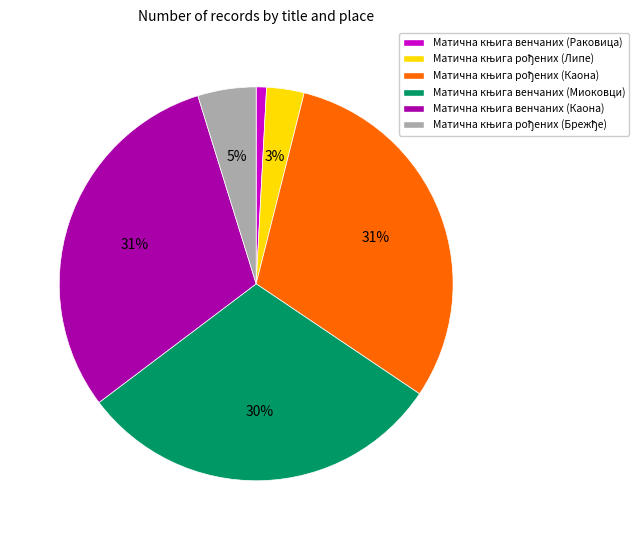

To the nearest percent, what is the difference between the largest and smallest slice percentages?

30%